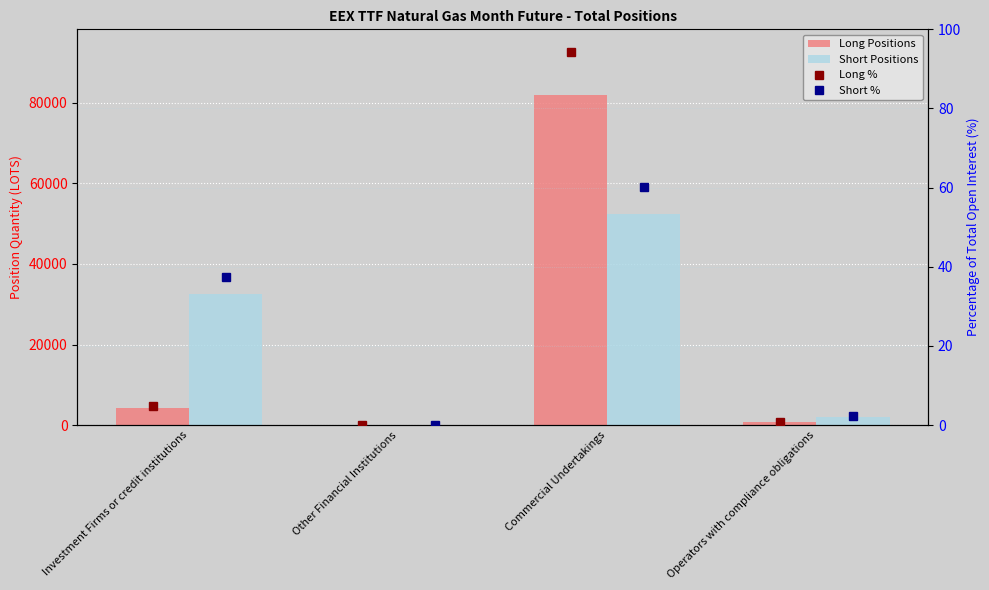

Are the bars grouped side by side (vs. stacked)?

Yes